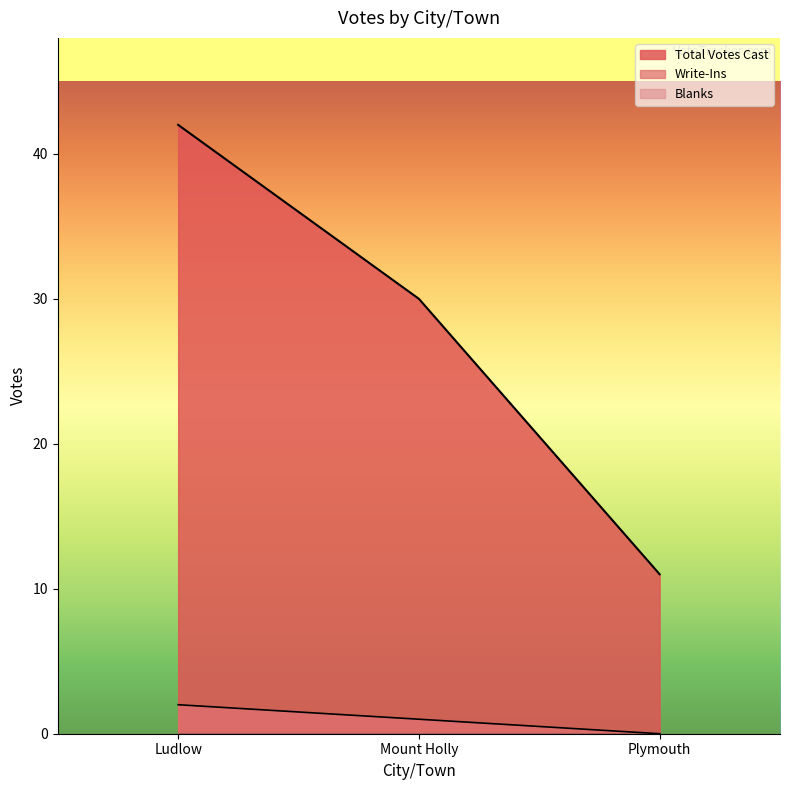

What is the label of the 3rd point from the left?

Plymouth